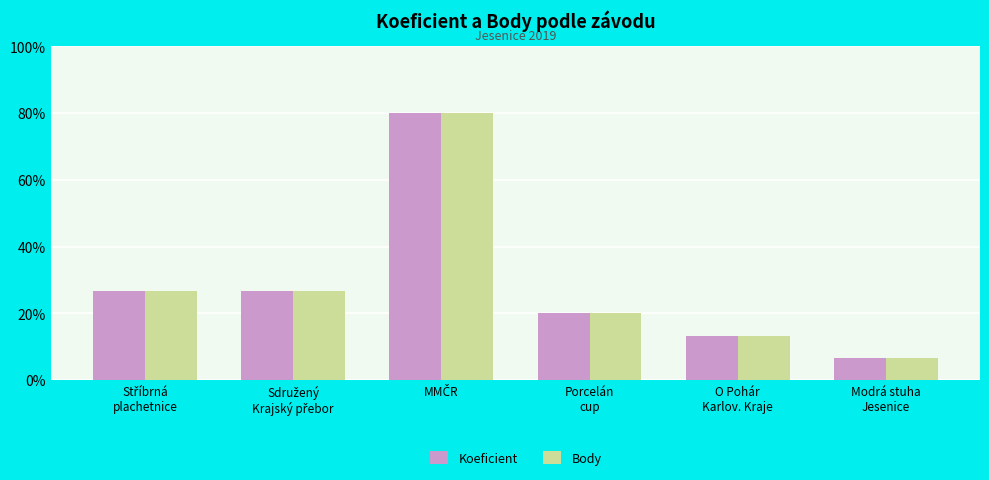

What are all the series names shown in the legend?

Koeficient, Body